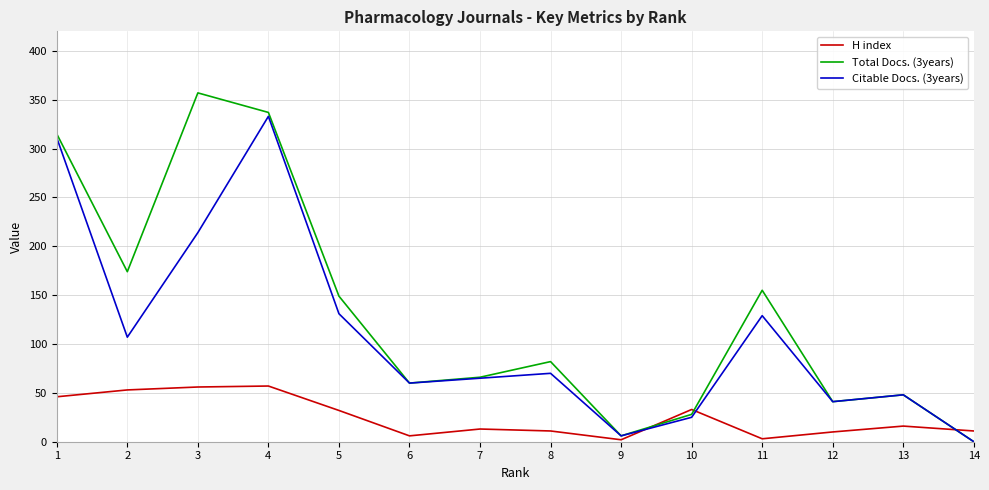

Which series has the largest range (max minus min)?

Total Docs. (3years)